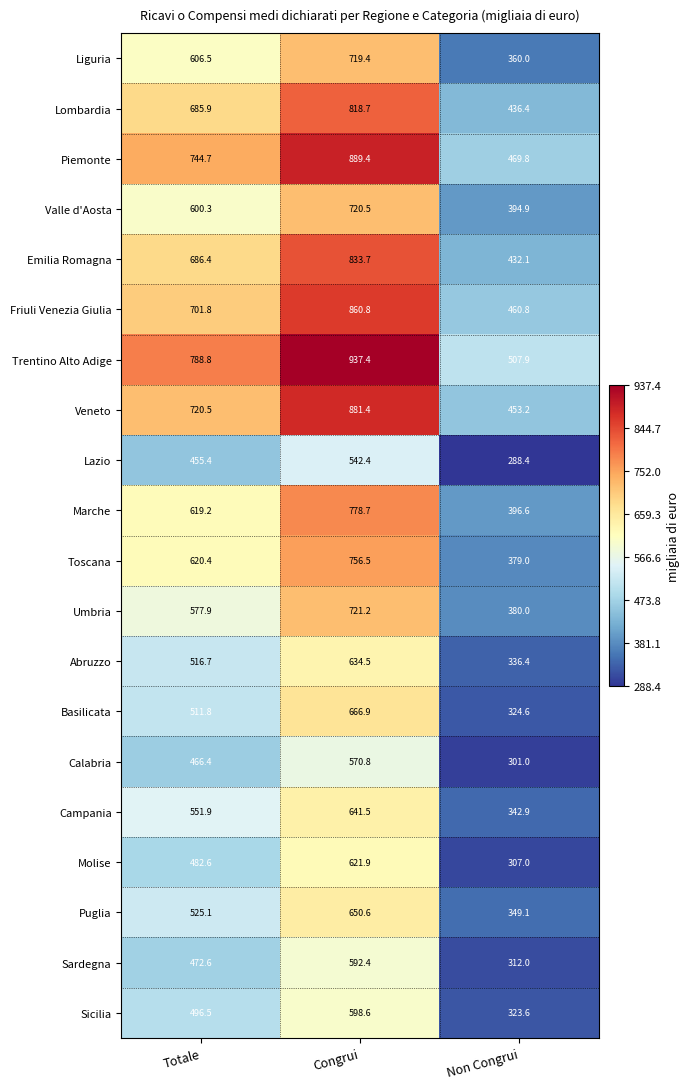

Is it true that Friuli Venezia Giulia equals 1363.7 at Congrui?

False